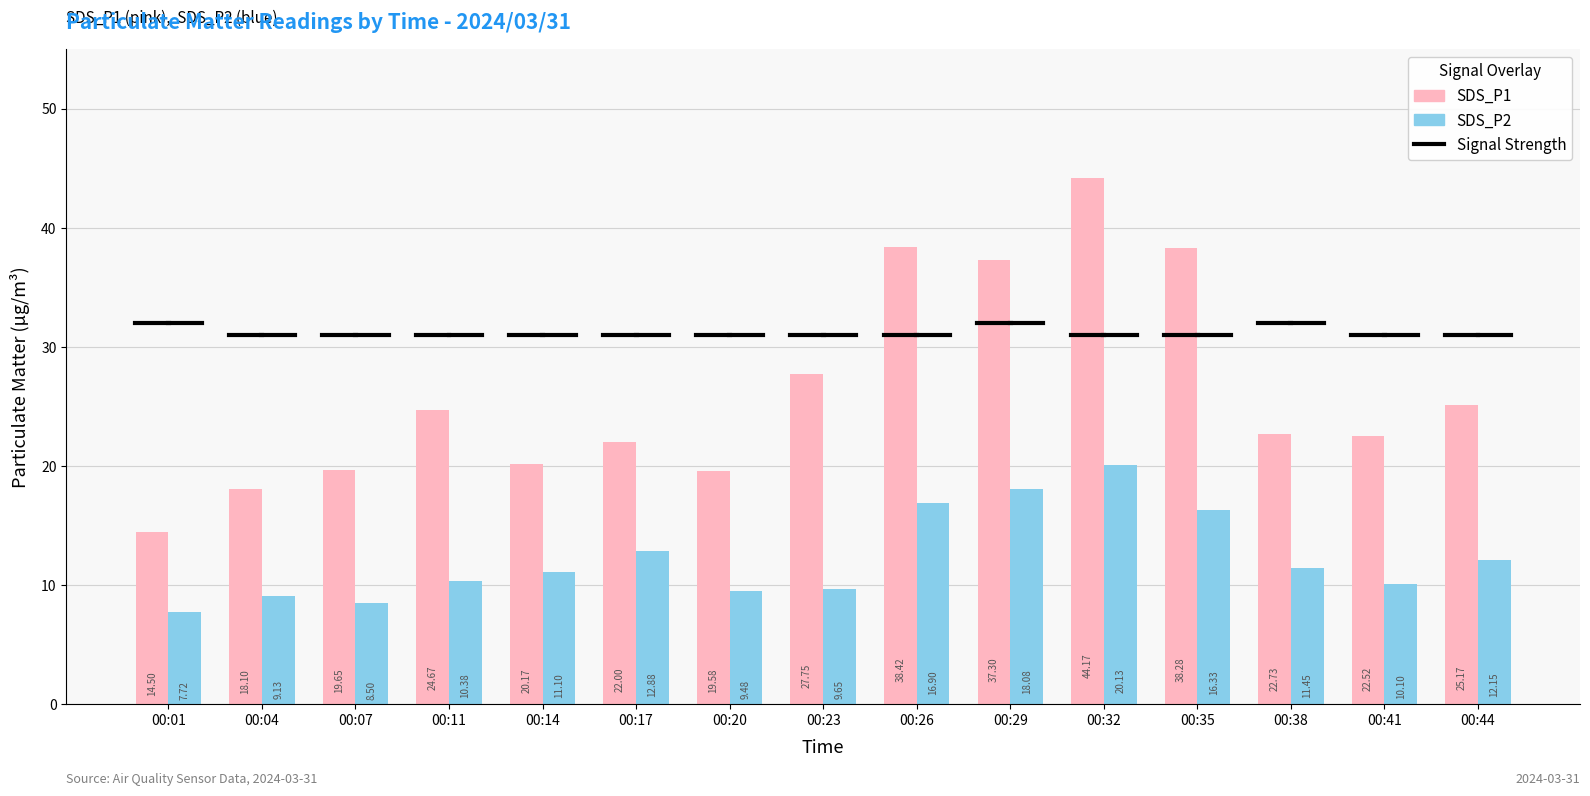

The value of SDS_P2 at 00:38 is 6.9. True or false?

False